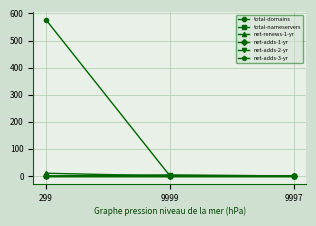

Is this an area chart (filled region under the line)?

No